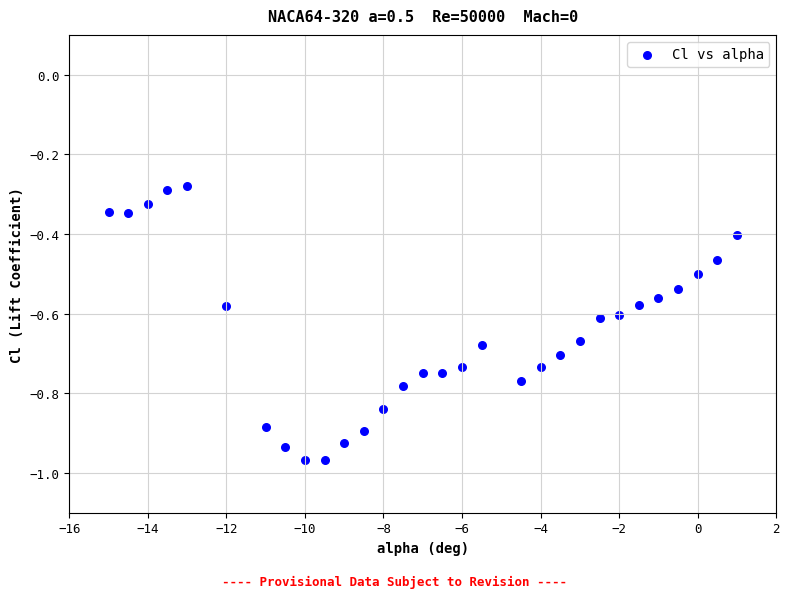

What is the range of Y values (max minus min)?

0.7